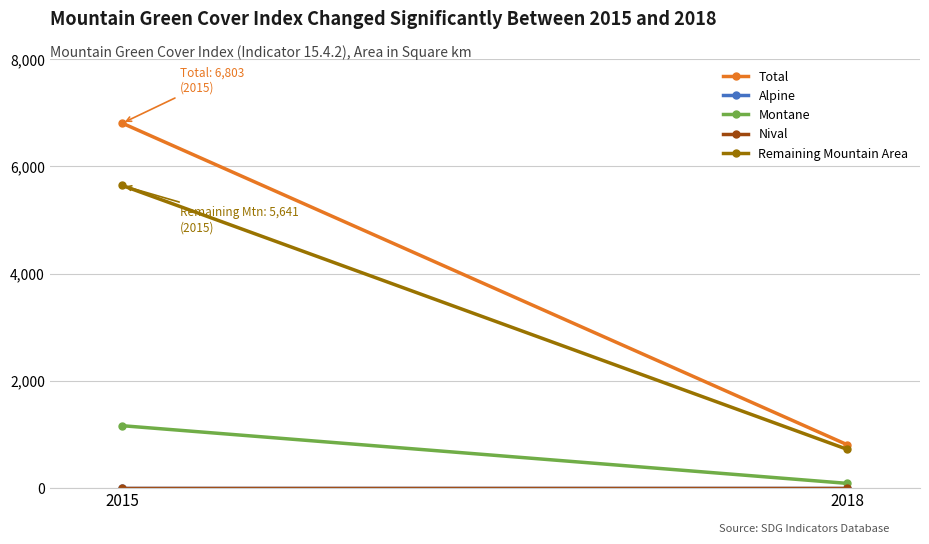

How many series are shown in this chart?

5